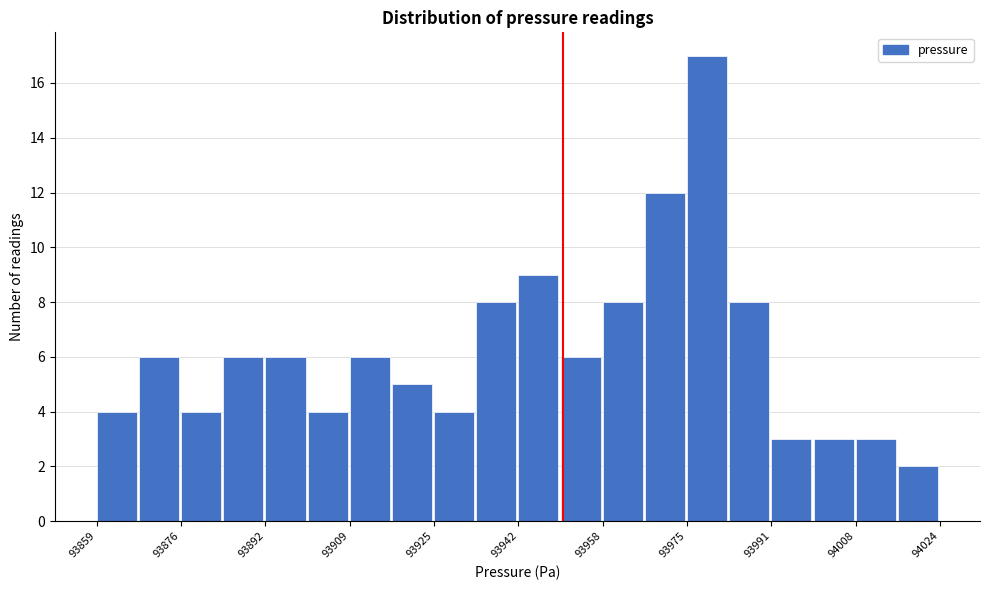

Reading left to right, list every bar in this chart as the range it spans on the x-axis followed by its height. Neither the bar edges nor the heights are printed on the chart, so give them approximately, as read against the axes.

93860 to 93868: 4
93868 to 93876: 6
93876 to 93884: 4
93884 to 93892: 6
93892 to 93902: 6
93902 to 93910: 4
93910 to 93918: 6
93918 to 93926: 5
93926 to 93934: 4
93934 to 93942: 8
93942 to 93950: 9
93950 to 93958: 6
93958 to 93966: 8
93966 to 93976: 12
93976 to 93984: 17
93984 to 93992: 8
93992 to 94000: 3
94000 to 94008: 3
94008 to 94016: 3
94016 to 94024: 2